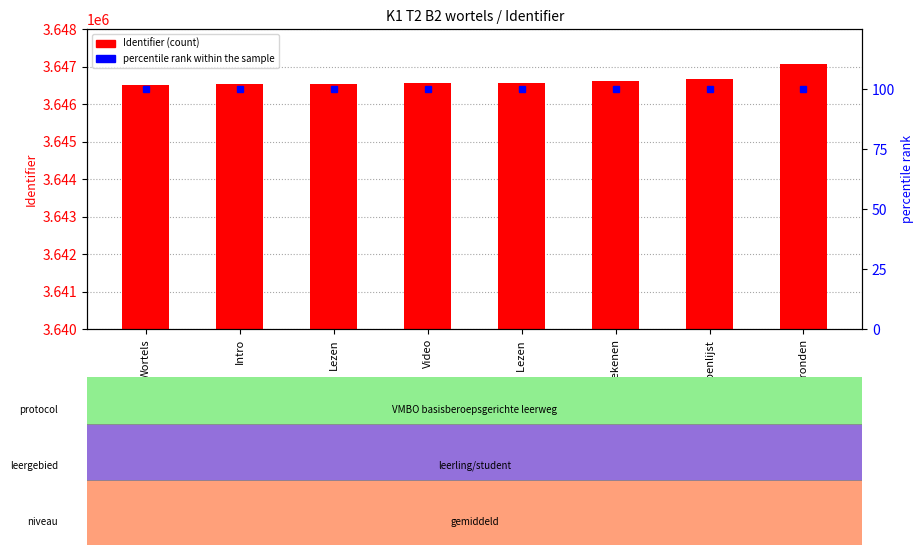

Reading left to right, list all the values displayed in this chart.

Identifier: Wortels=3646520	Intro=3646521	Lezen=3646524	Video=3646554	Lezen =3646555	Tekenen=3646607	Begrippenlijst=3646671	Afronden=3647072
percentile rank within the sample: Wortels=100	Intro=100	Lezen=100	Video=100	Lezen =100	Tekenen=100	Begrippenlijst=100	Afronden=100